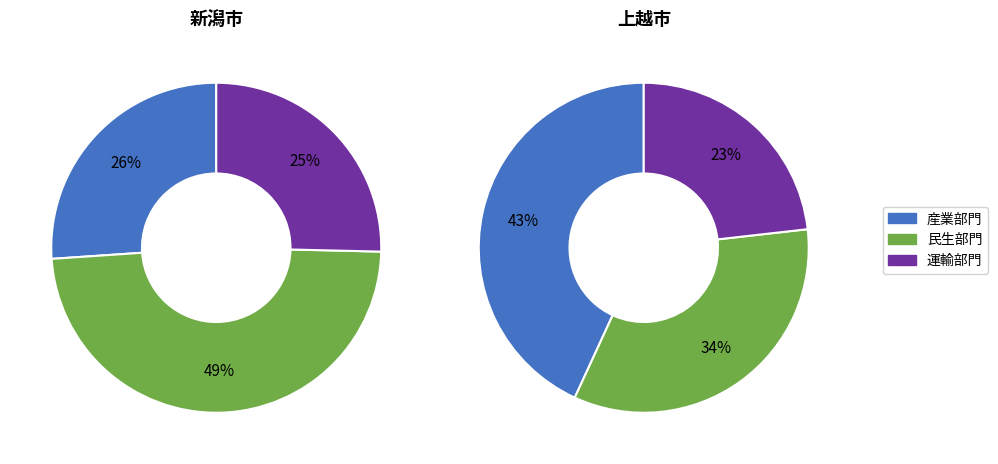

Is there a majority slice in this chart?

No